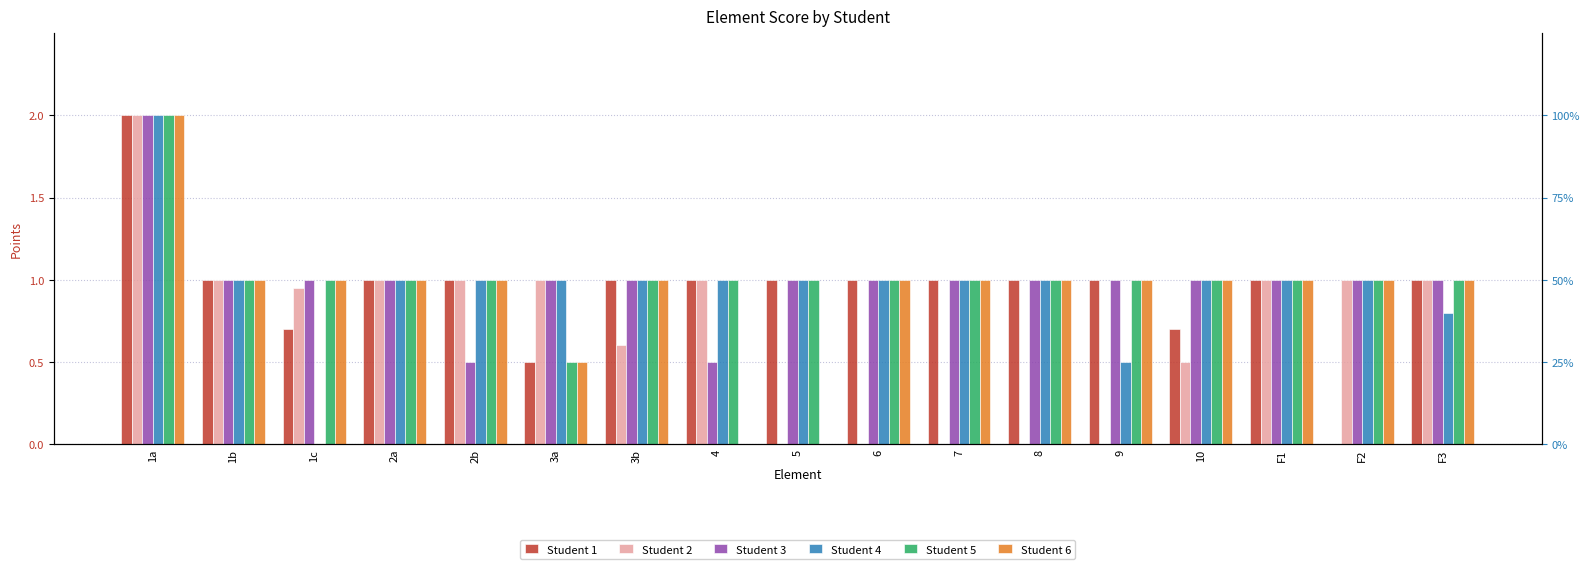

Is the value of Student 5 at 7 greater than the value of Student 1 at 8?

No